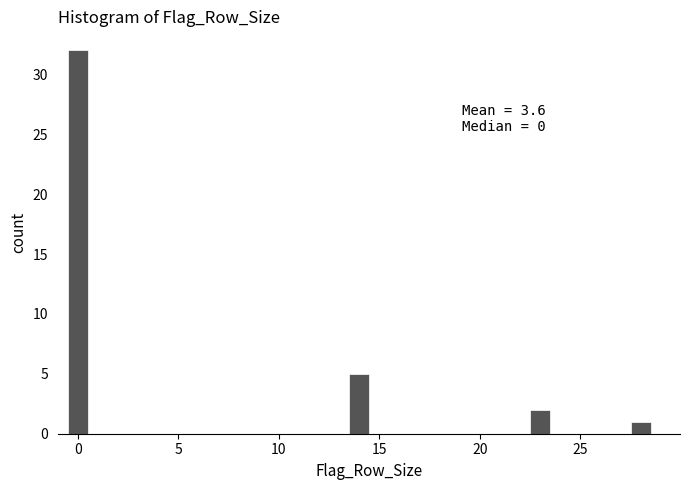

Read against the x-axis, roughly where is the centre of the tallest bar?

0.0